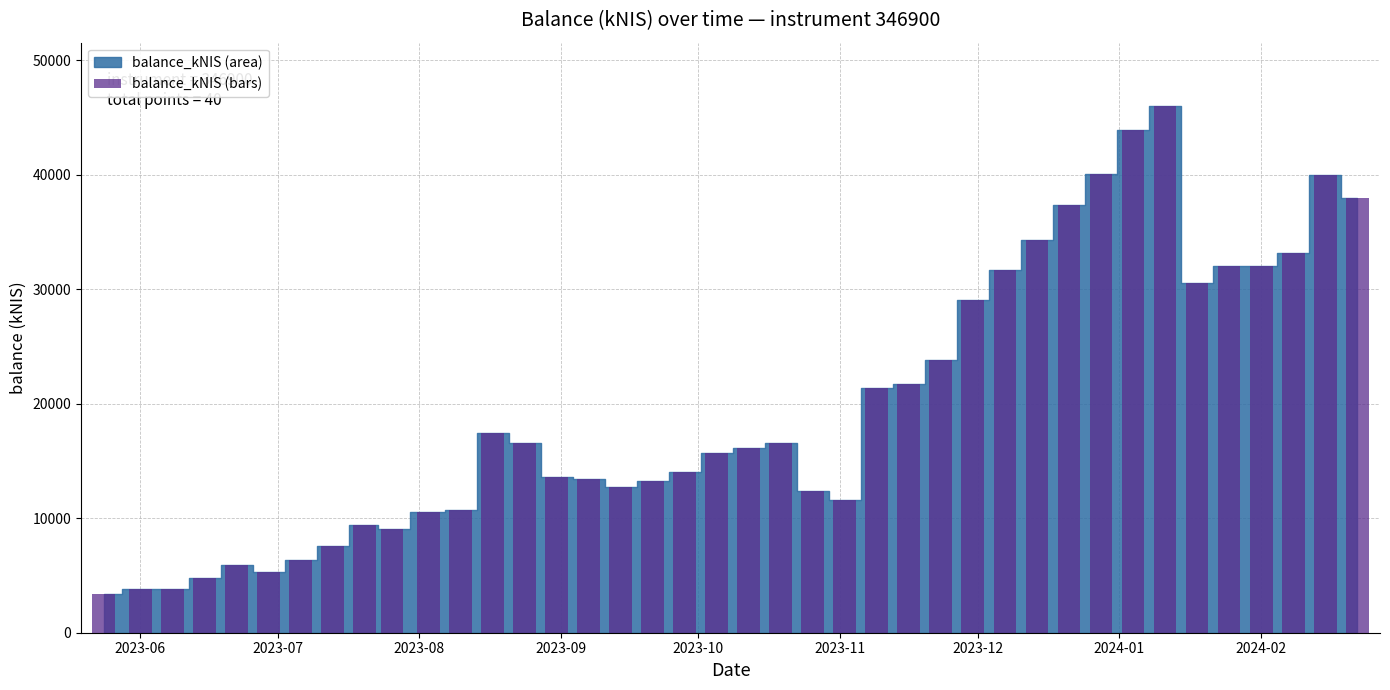

How many values are below 16163?

20